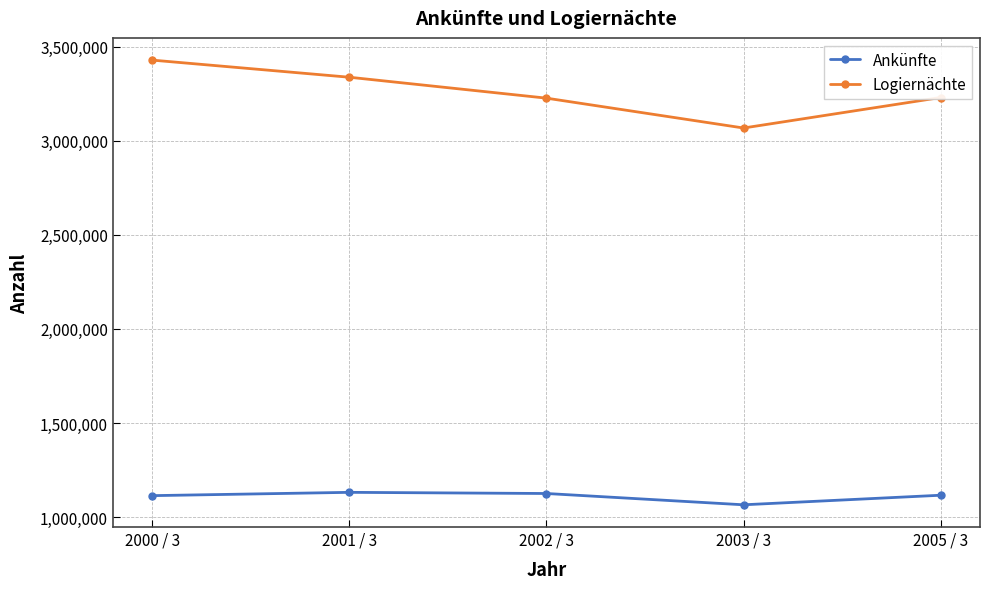

True or false: Ankünfte has more than 2 points higher than both neighbors.

False